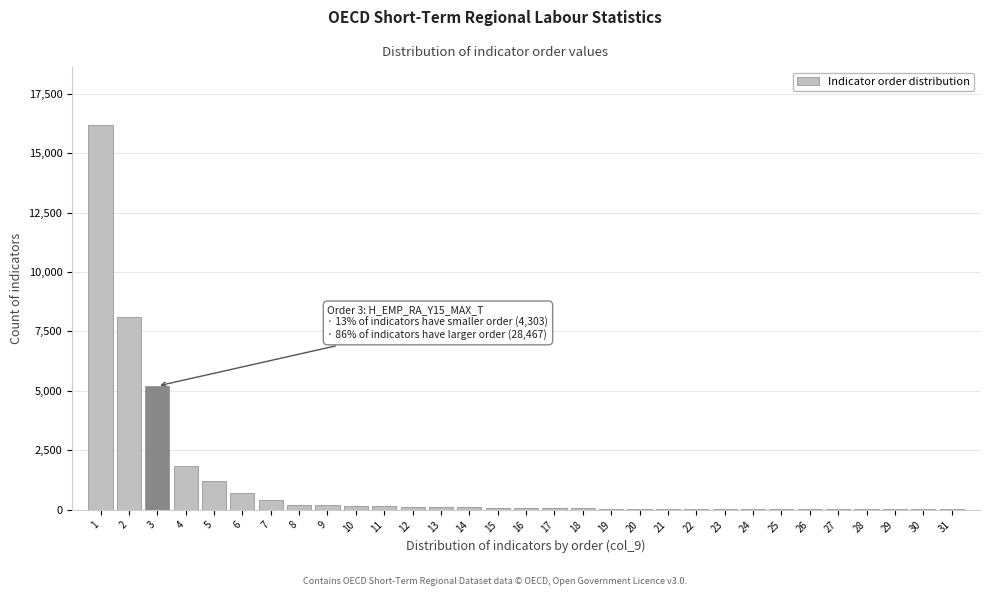

Is it true that the value at 2 is 4501?

False